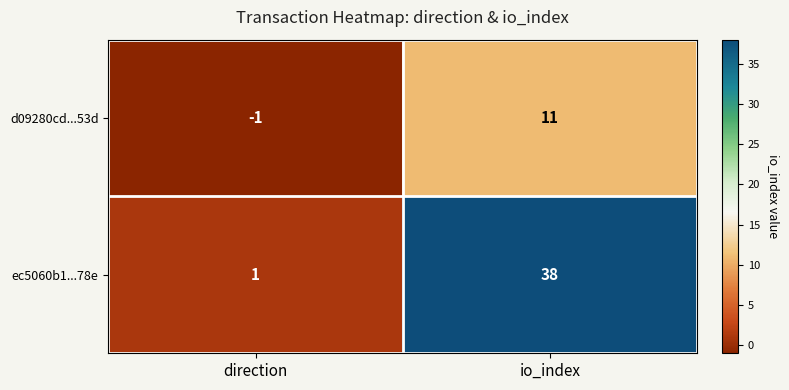

Is it true that ec5060b1...78e equals 38 at io_index?

True